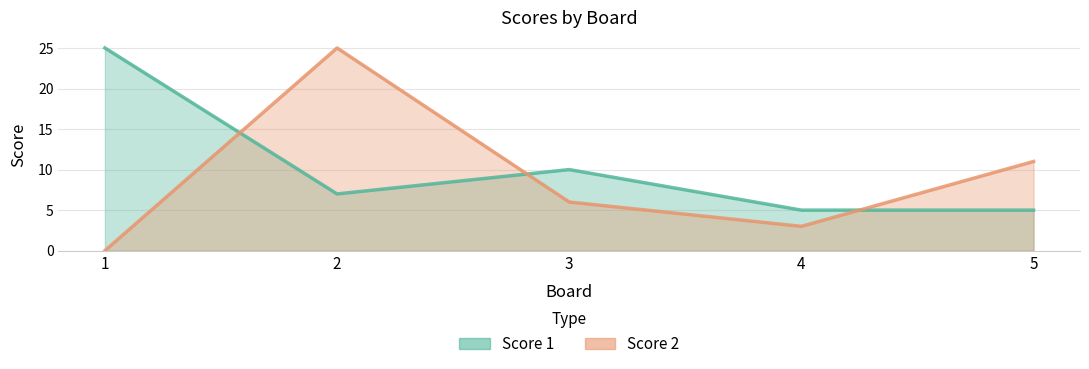

What is the spread (max minus min) of values at 4?

2